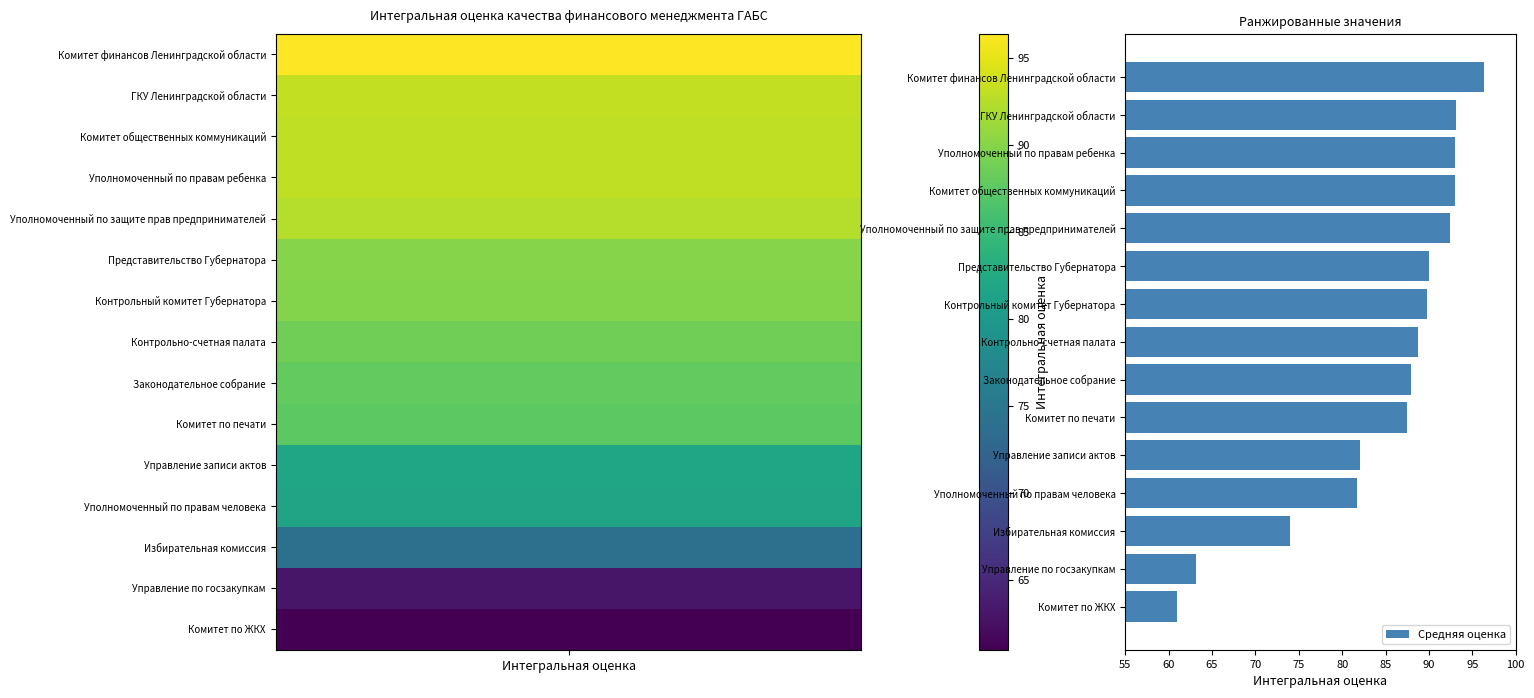

What is the difference between the values at Законодательное собрание and ГКУ Ленинградской области?

5.2